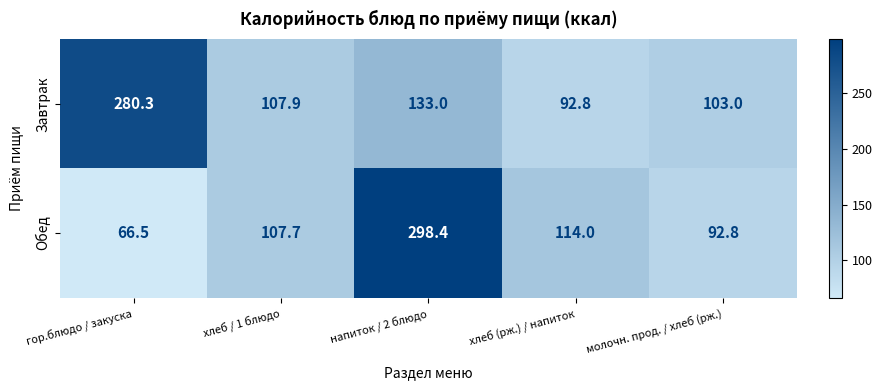

List the labels in order of Обед value, largest first.

напиток / 2 блюдо, хлеб (рж.) / напиток, хлеб / 1 блюдо, молочн. прод. / хлеб (рж.), гор.блюдо / закуска